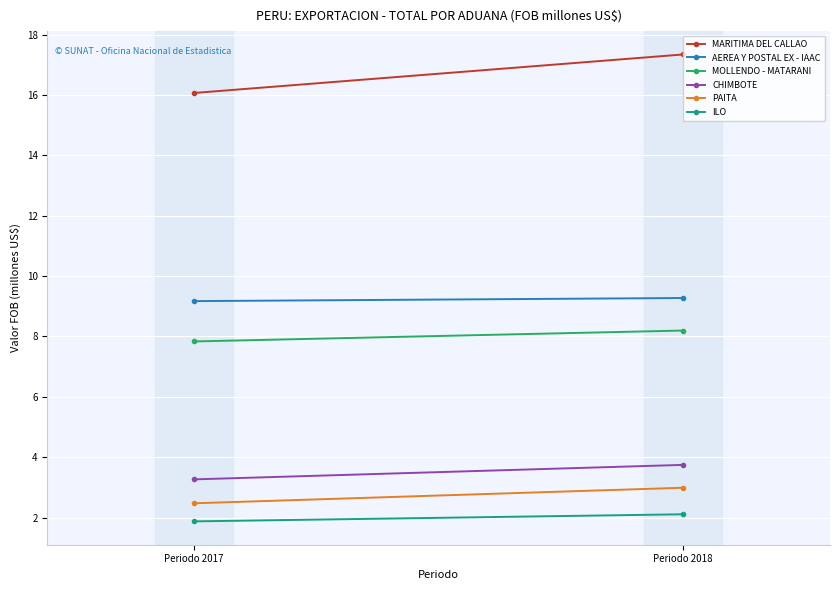

Which series has the widest spread of values?

MARITIMA DEL CALLAO